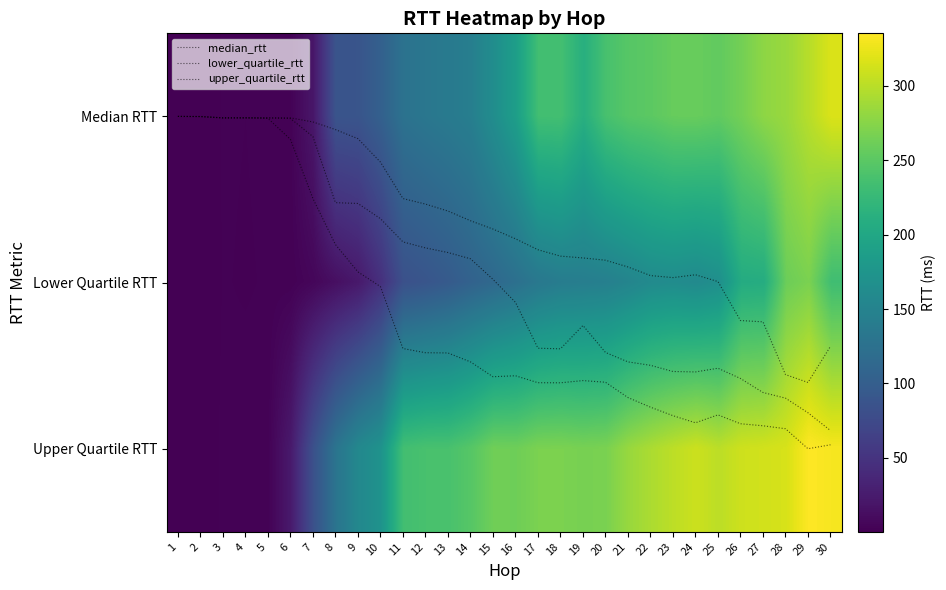

Which series has the largest range (max minus min)?

Upper Quartile RTT